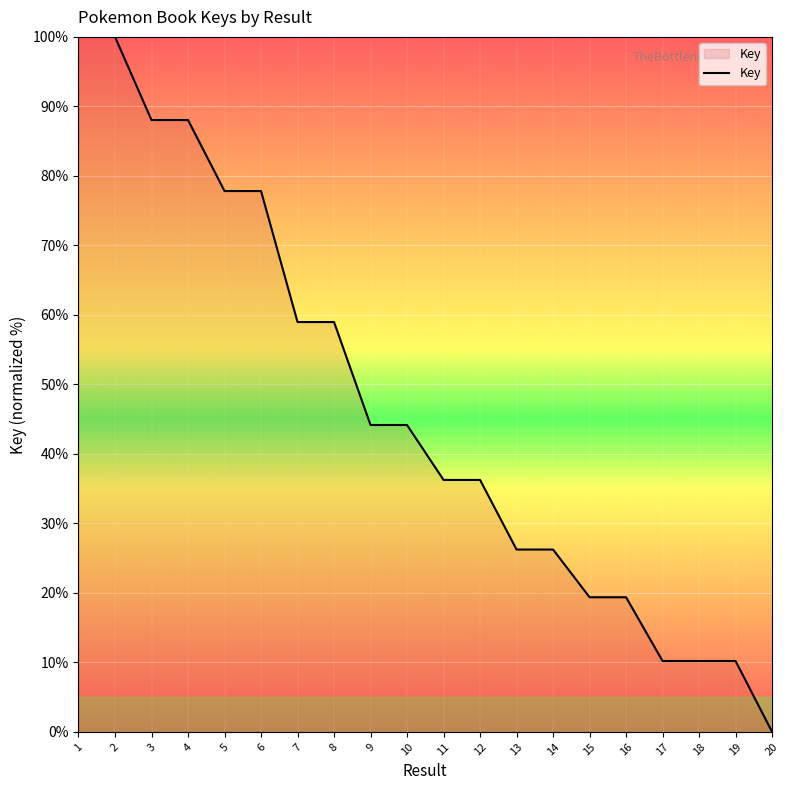

What is the change in value from 1 to 6?

-22.2